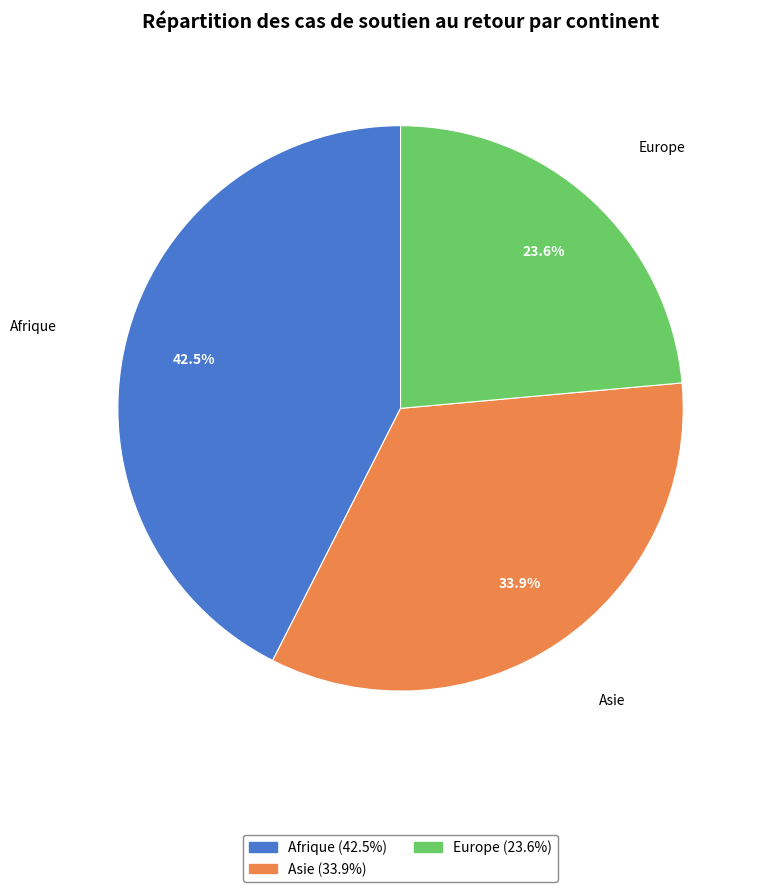

Rank the categories by value from lowest to highest.

Europe, Asie, Afrique